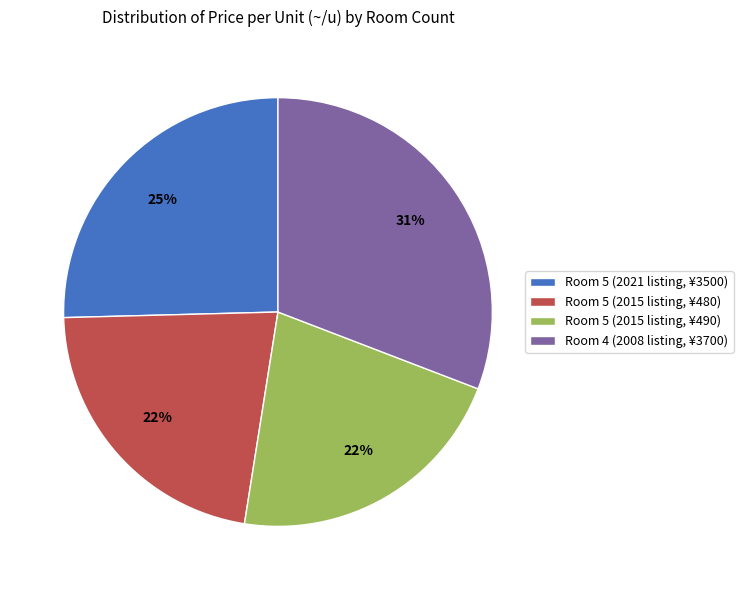

True or false: Room 5 (2015 listing, ¥480) accounts for 22% of the total.

True